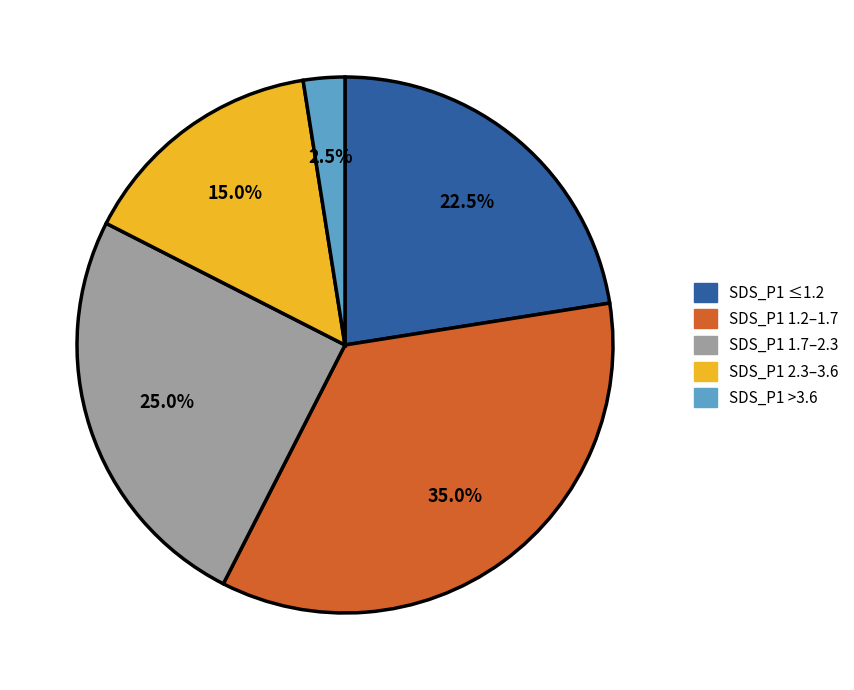

Is SDS_P1 2.3–3.6 the majority of the pie?

No